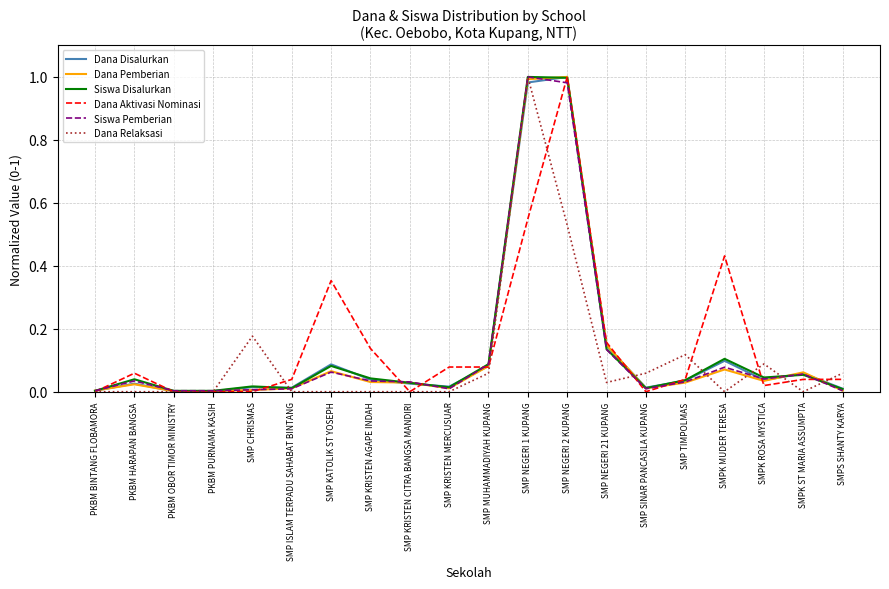

Count the number of categories in the chart.

20